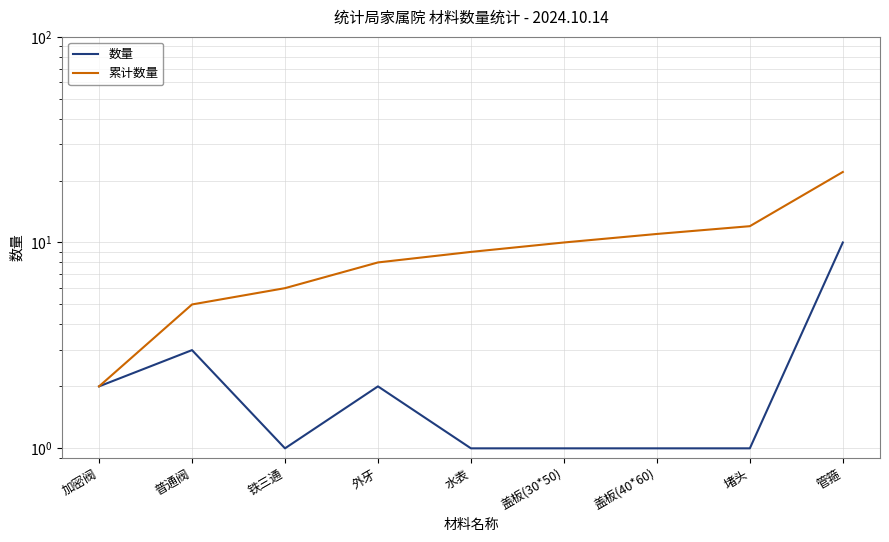

What is the value of the 累计数量 point at the 1st from the left?

2